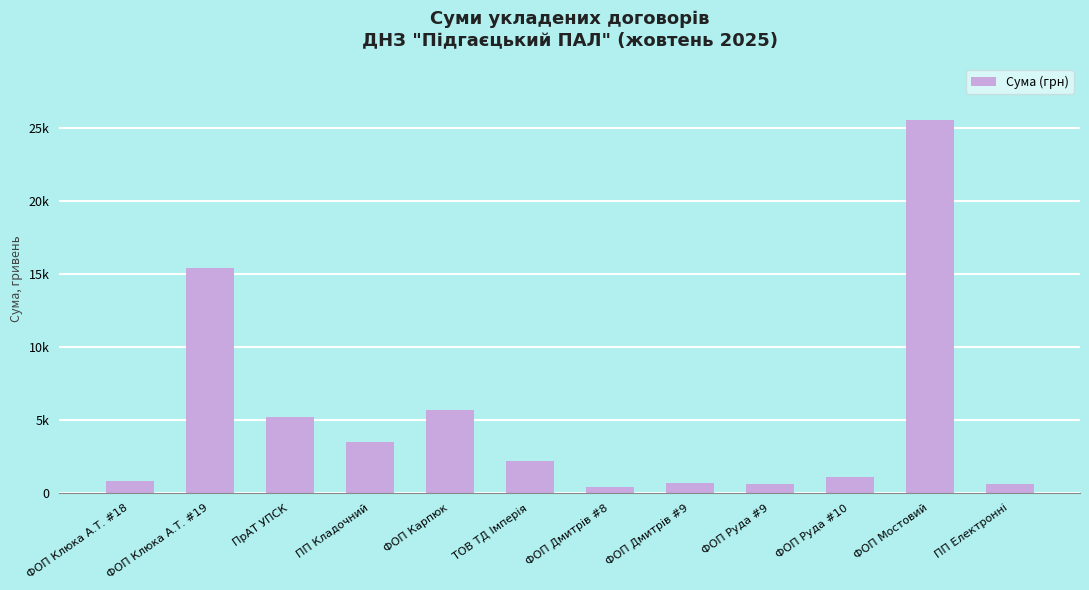

What is the ratio of the value at ФОП Мостовий to the value at ФОП Руда #9?

41.8